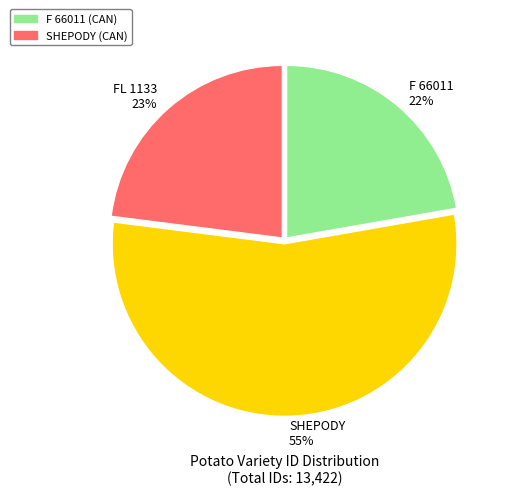

Which slice represents more than half of the pie?

SHEPODY